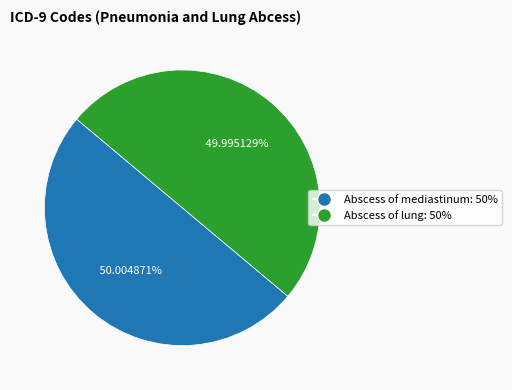

To the nearest percent, what is the average slice percentage?

50%